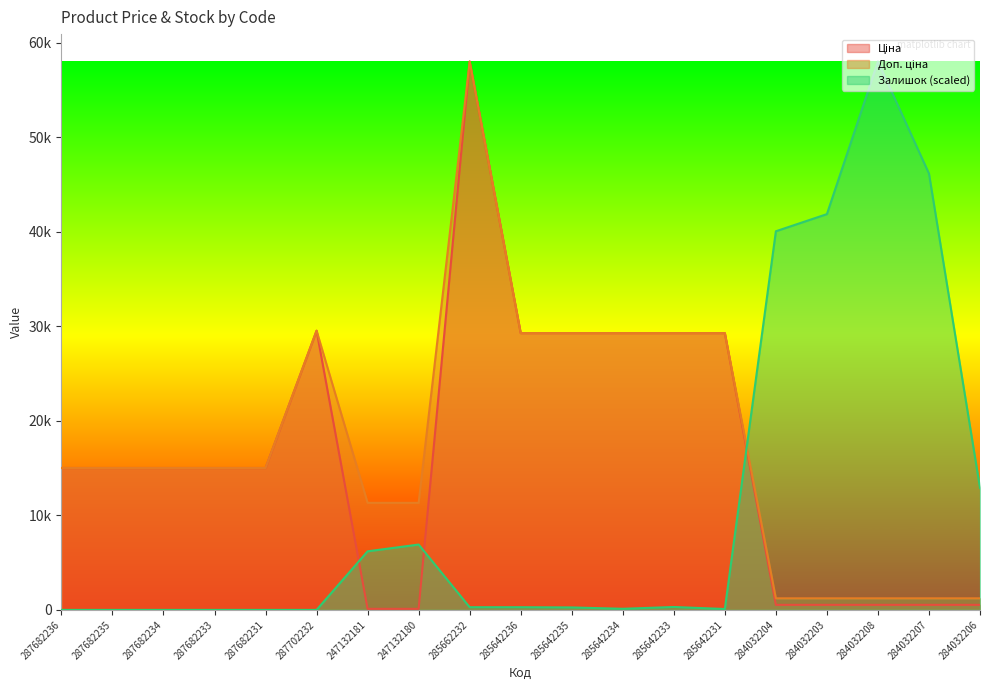

At which category does Доп. ціна reach its first local peak?

287702232